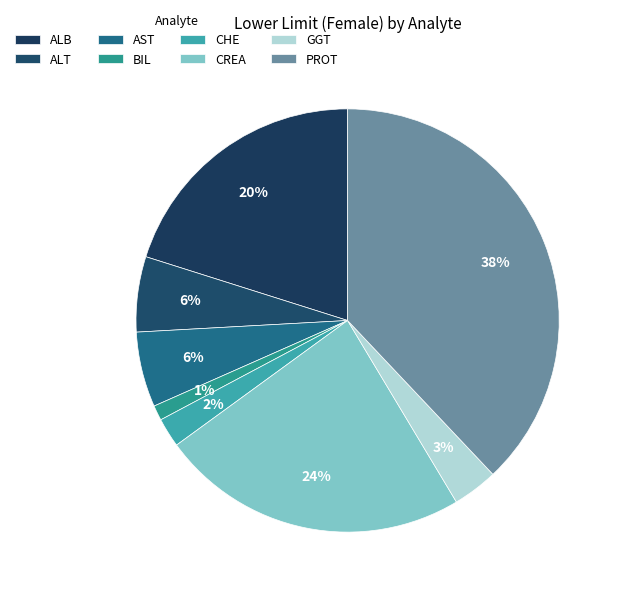

Count the number of slices in the pie.

8